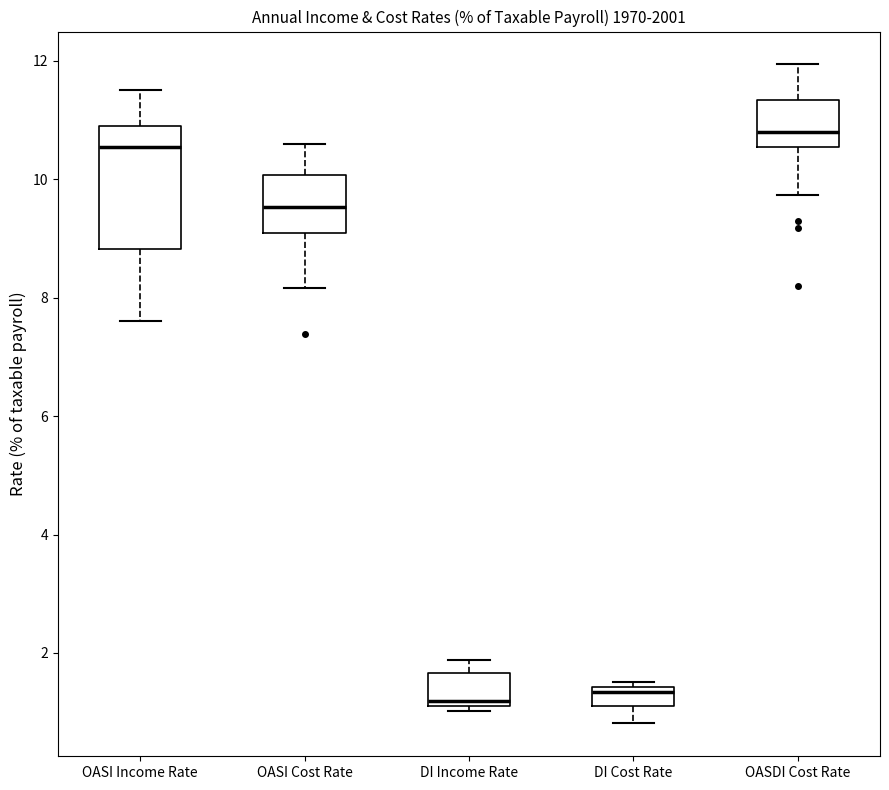

Which box is the tallest, from its lower edge to its upper edge?

OASI Income Rate